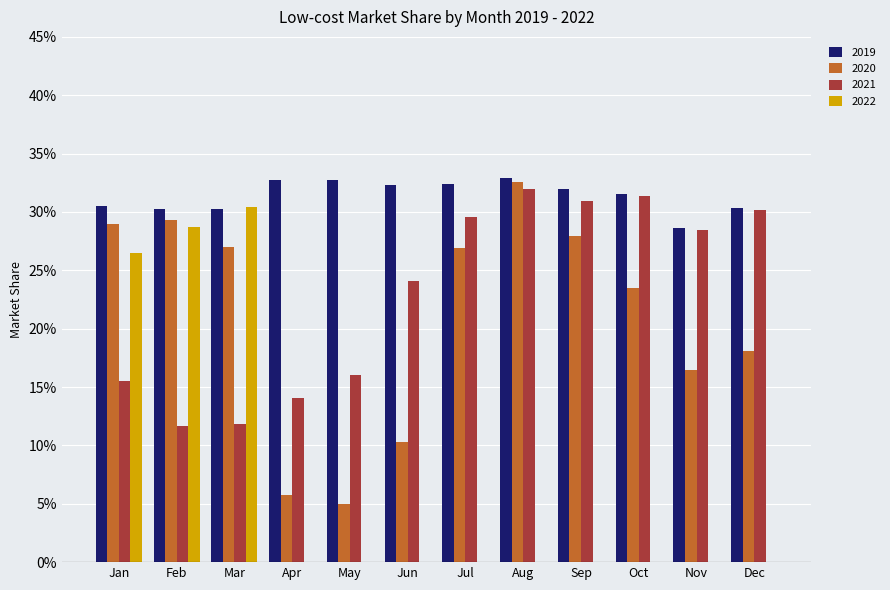

Are the bars horizontal?

No